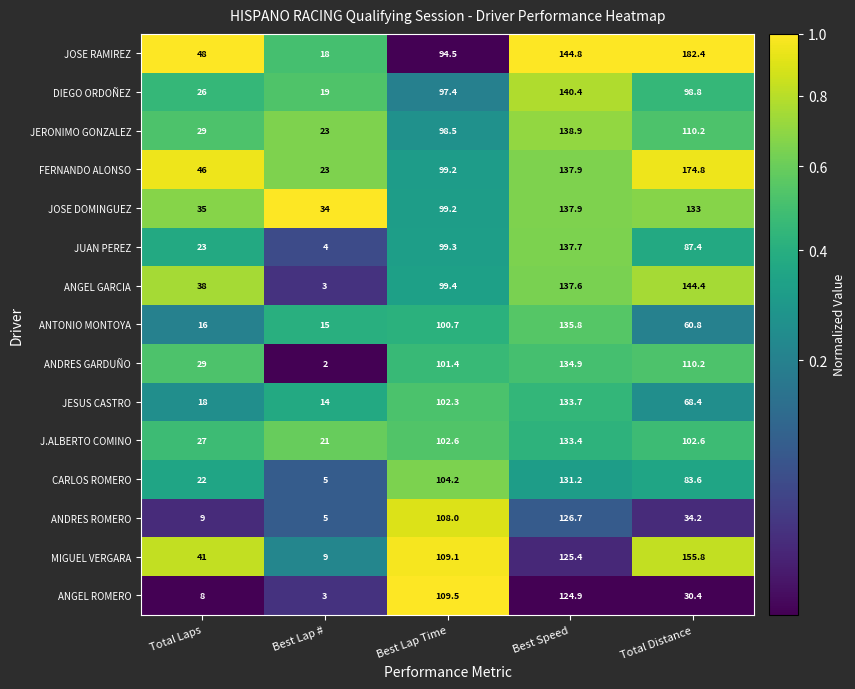

Which series has the largest range (max minus min)?

JOSE RAMIREZ